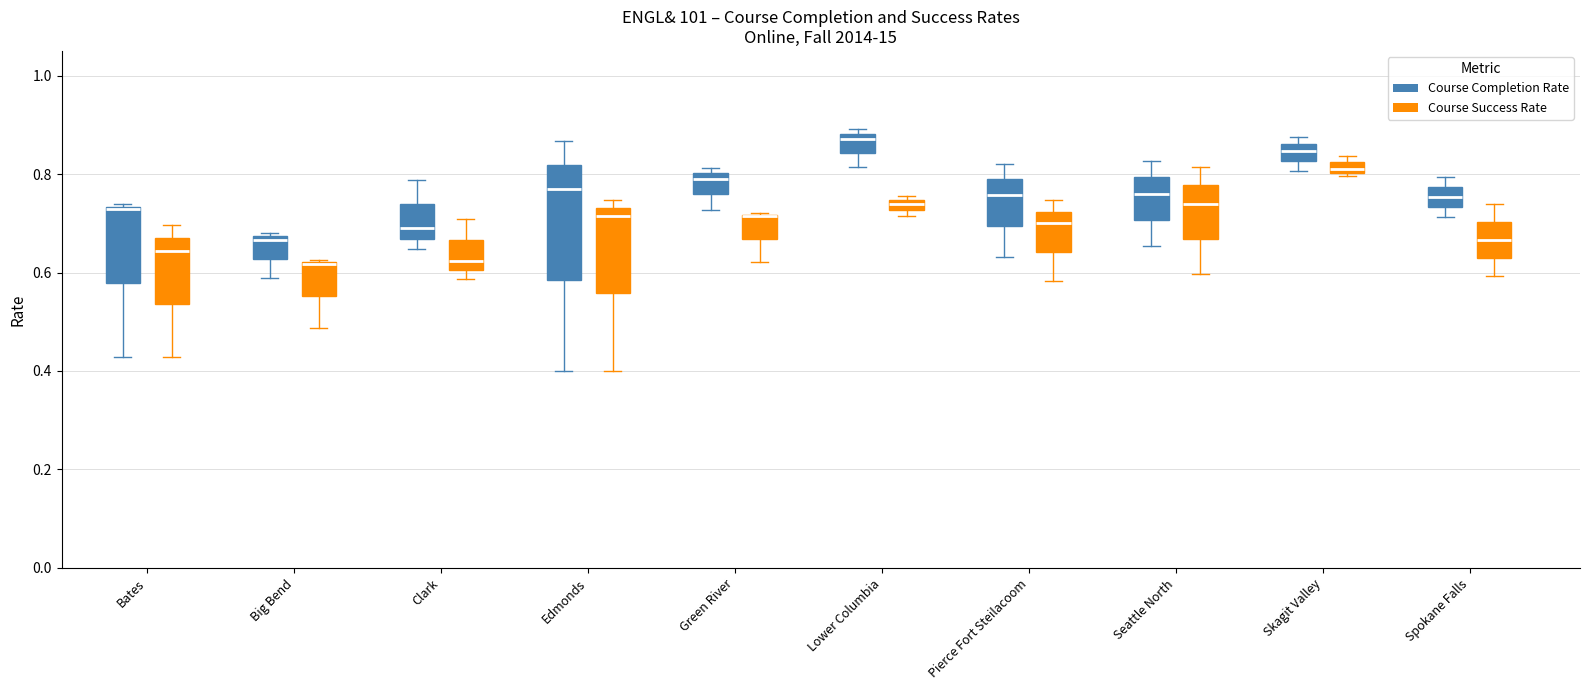

Where is the upper edge of the box for Big Bend (Course Success Rate) on the y-axis? The values are not printed on the chart, so give them approximately, as read against the axis.

0.62